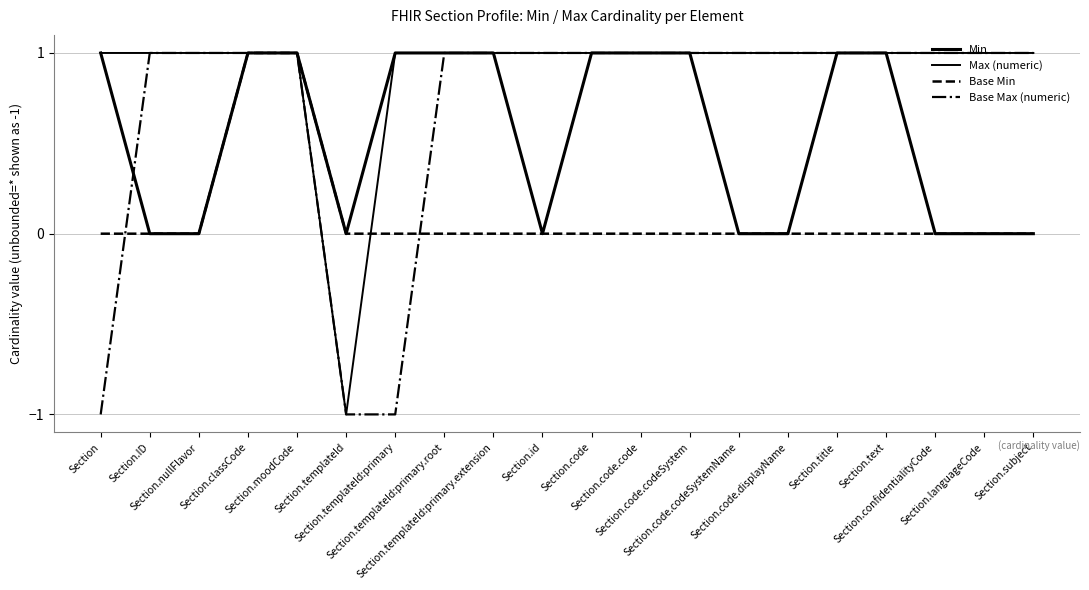

True or false: Base Min has a value of 0 at Section.ID.

True